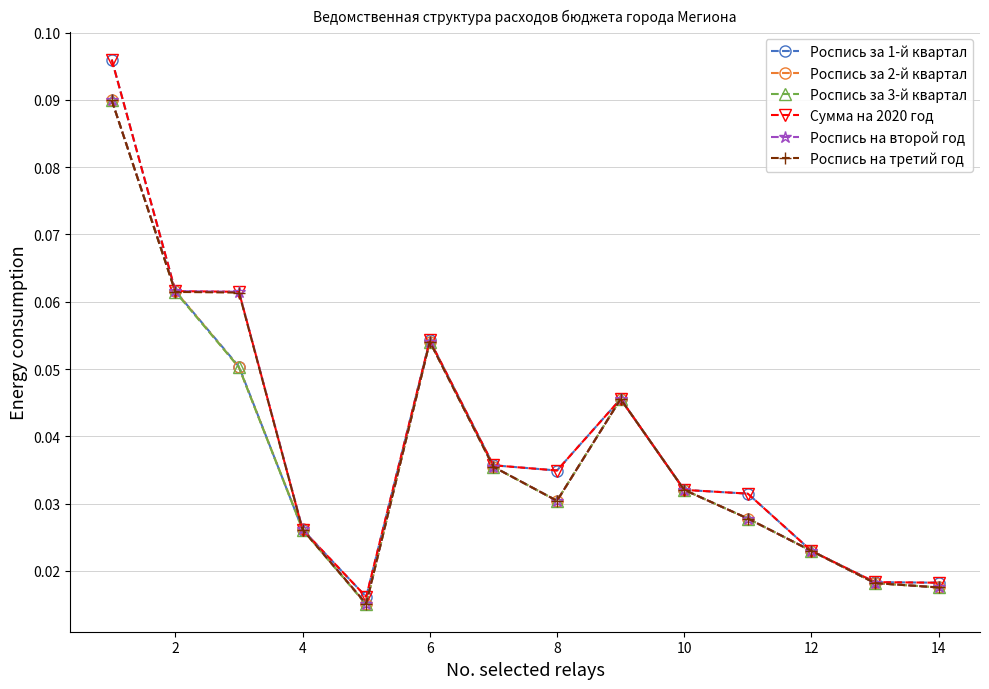

At how many categories does at least one series exceed 0?

14